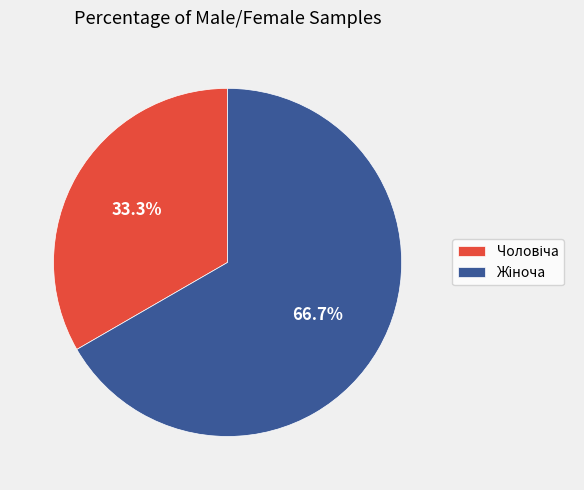

How many segments does this pie chart have?

2